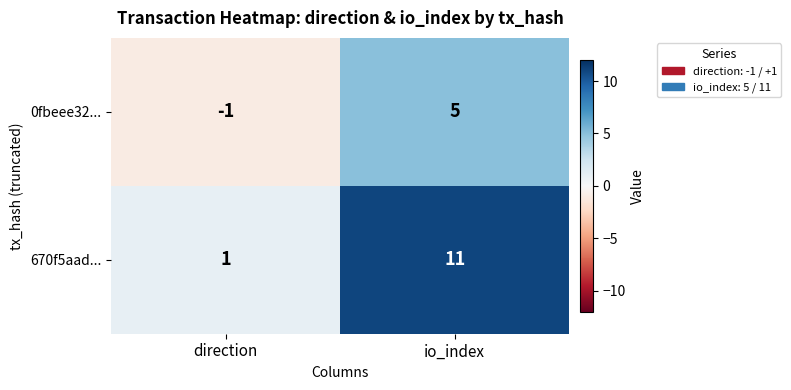

Which series has the widest spread of values?

670f5aad...